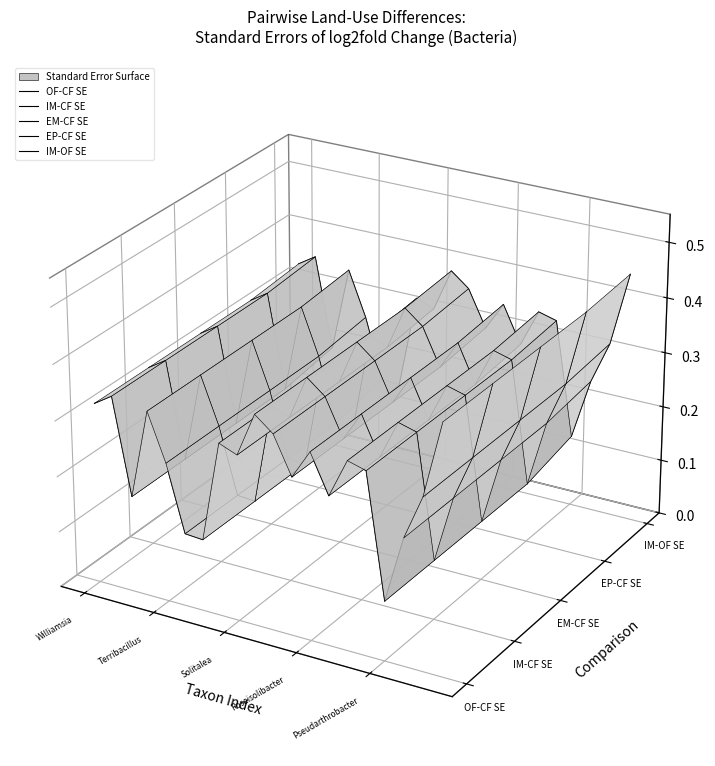

True or false: EP-CF SE and IM-OF SE intersect in this chart.

False